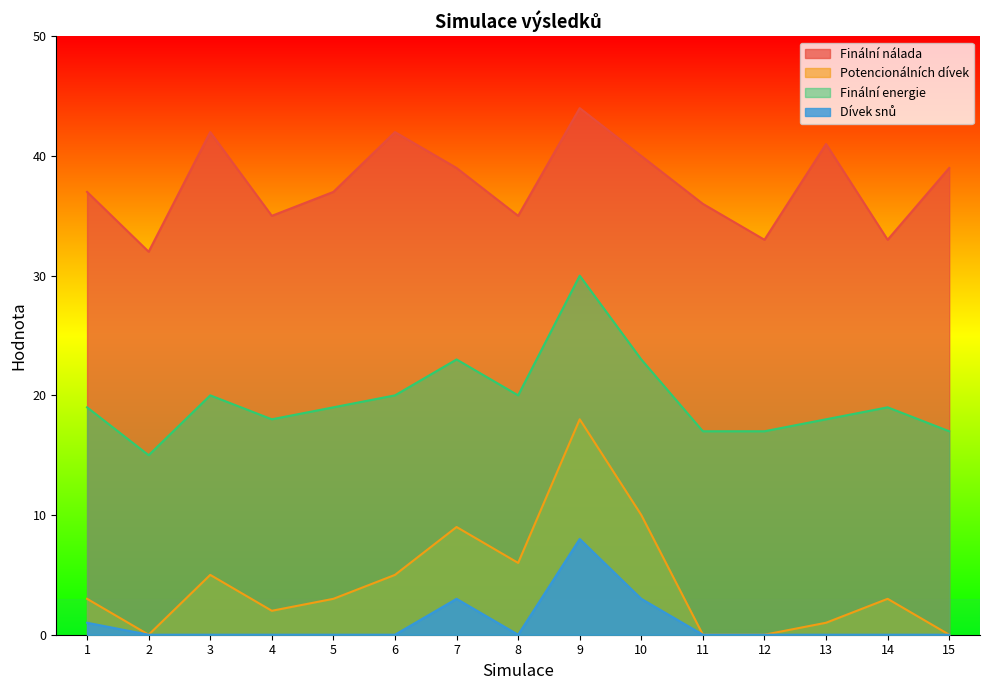

What is the value of the Finální nálada point at the 10th from the left?

40